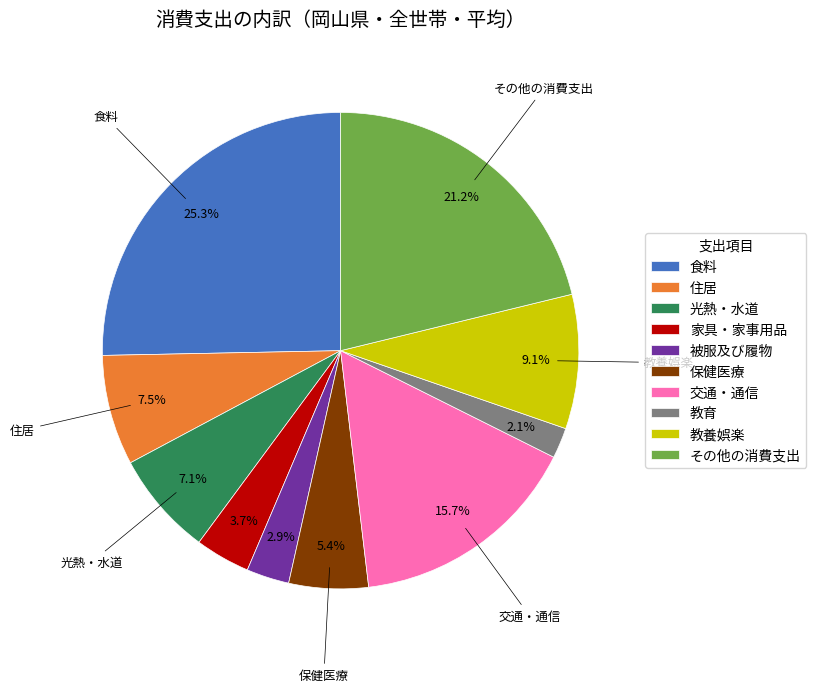

Which category has the biggest portion of the pie?

食料